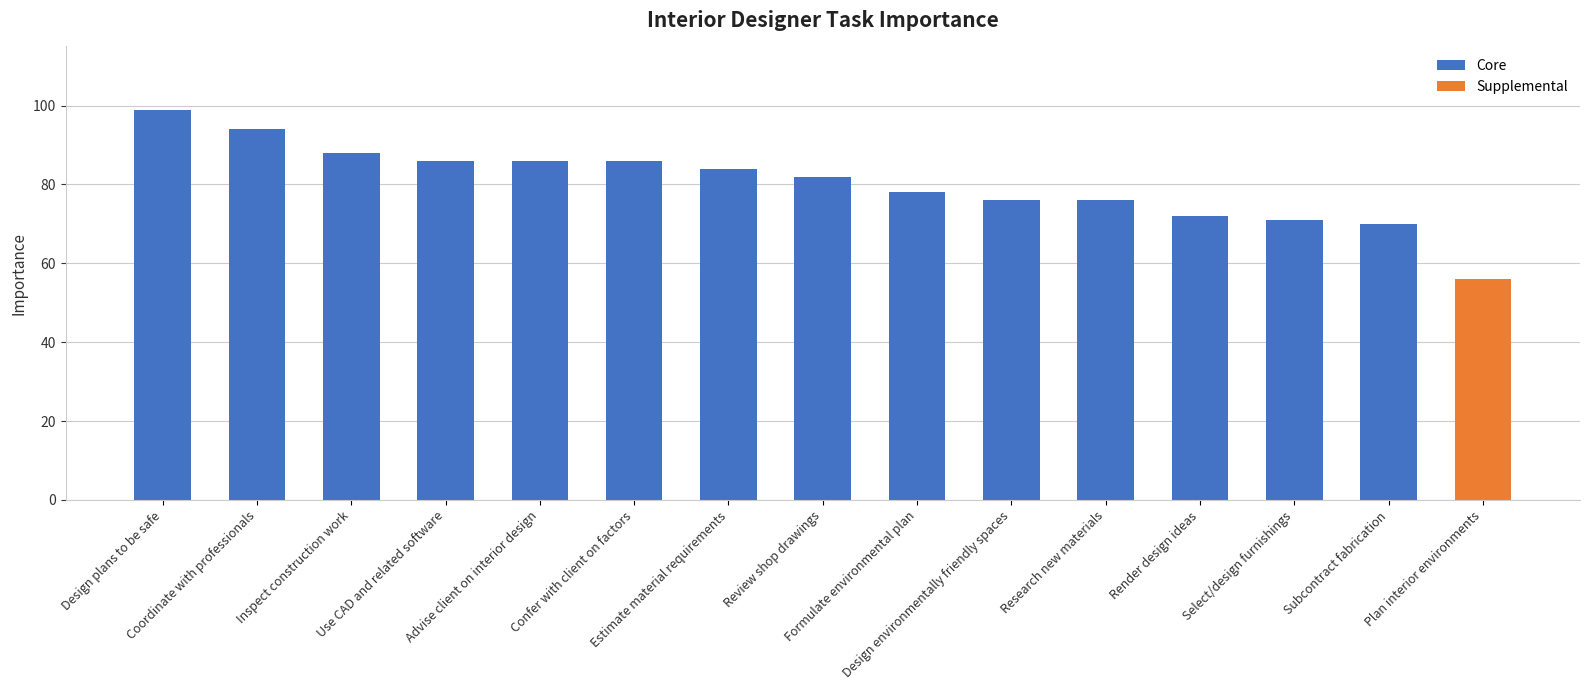

What is the sum of all Core values?

1148